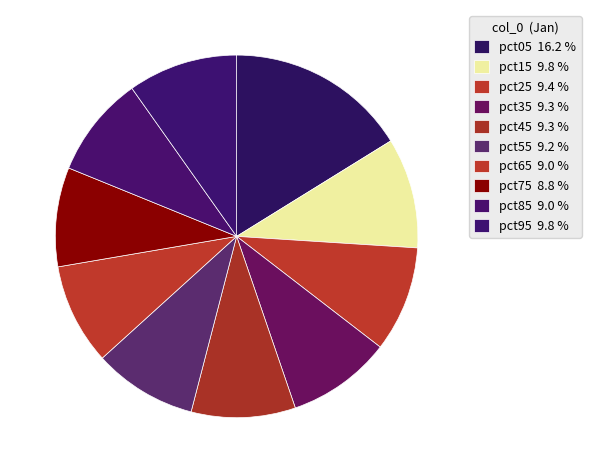

To the nearest percent, what portion does pct15 represent?

10%